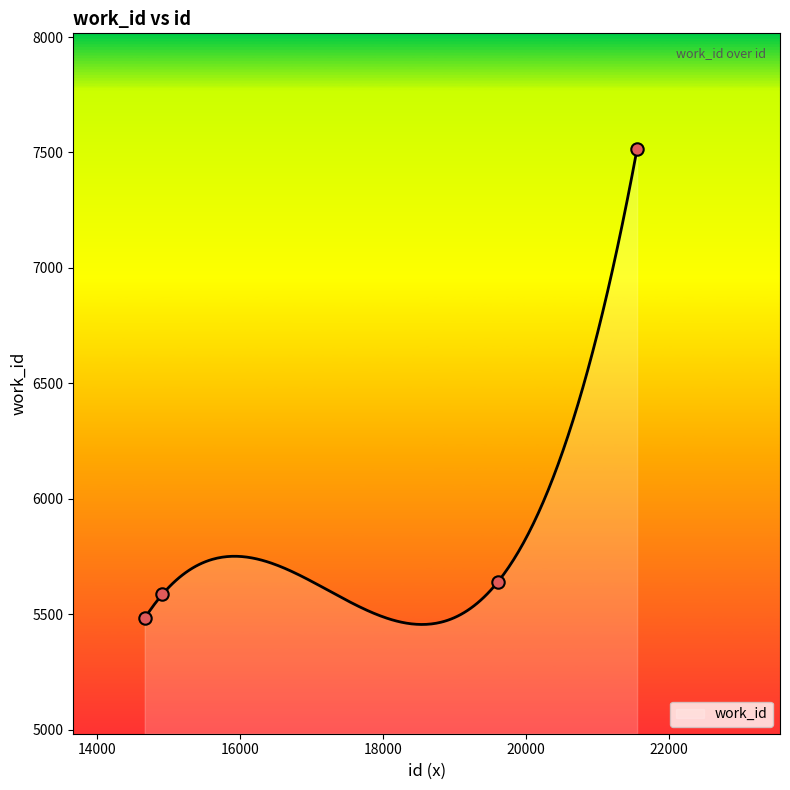

Which has a higher value, 14668 or 14914?

14914